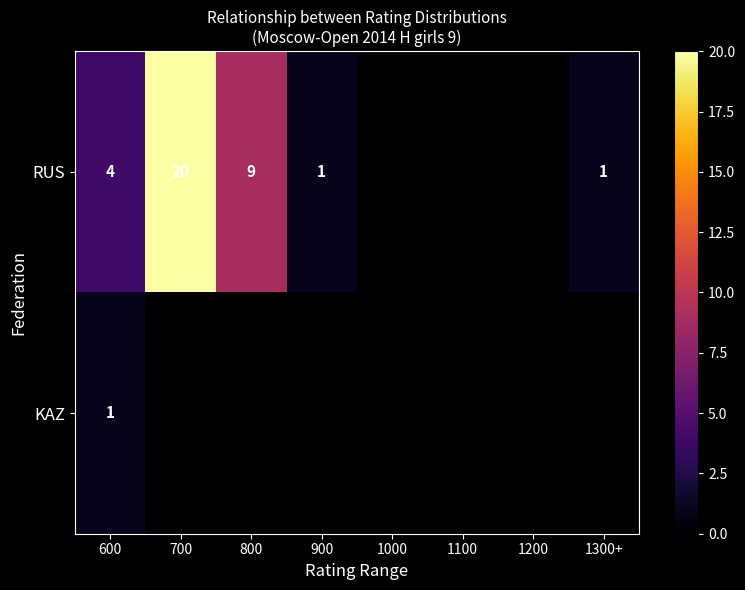

What is the difference between the RUS values at 600 and 1300+?

3